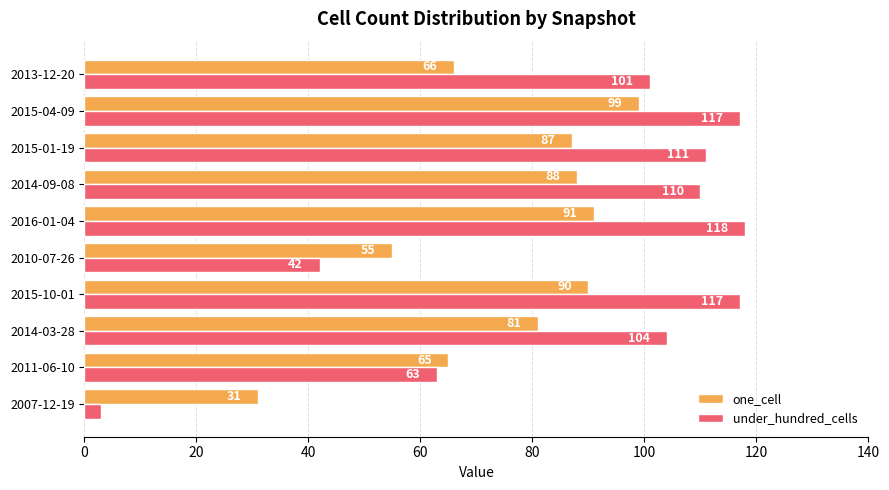

Which series has the largest total across all categories?

under_hundred_cells